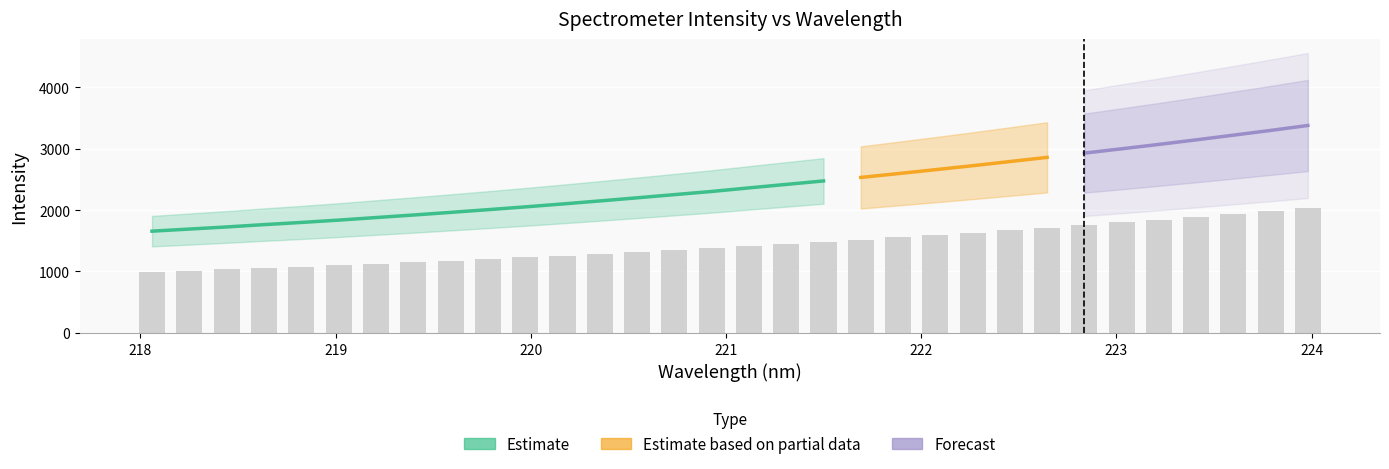

How many values are below 1416?

16